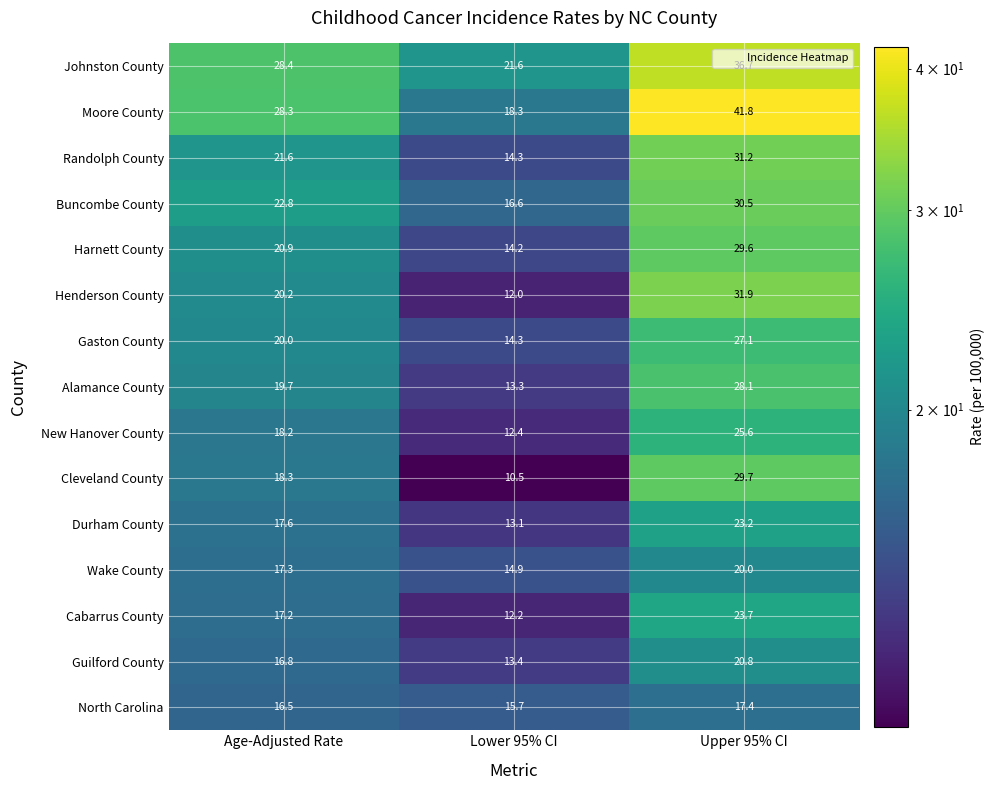

Where does the Guilford County series first go above 16?

Age-Adjusted Rate